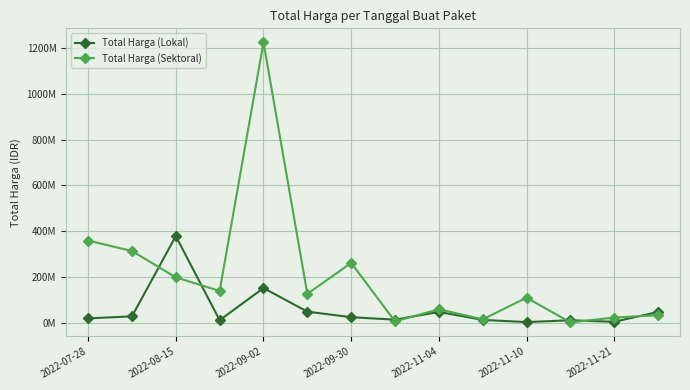

Rank the series by their average value, from highest to lowest.

Total Harga (Sektoral), Total Harga (Lokal)